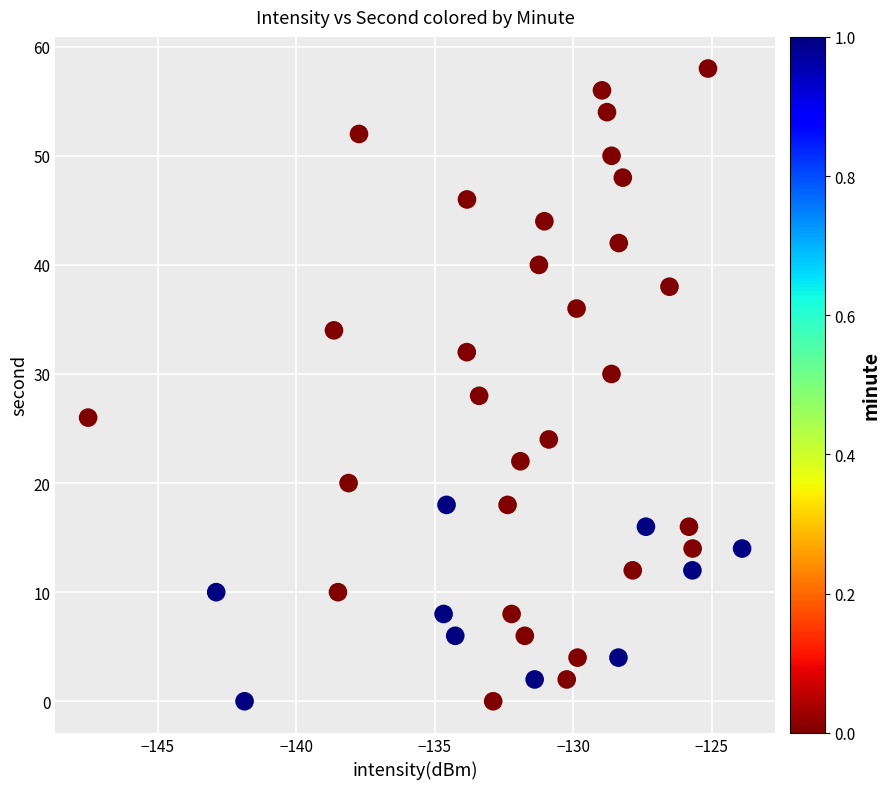

What is the range of Y values (max minus min)?

58